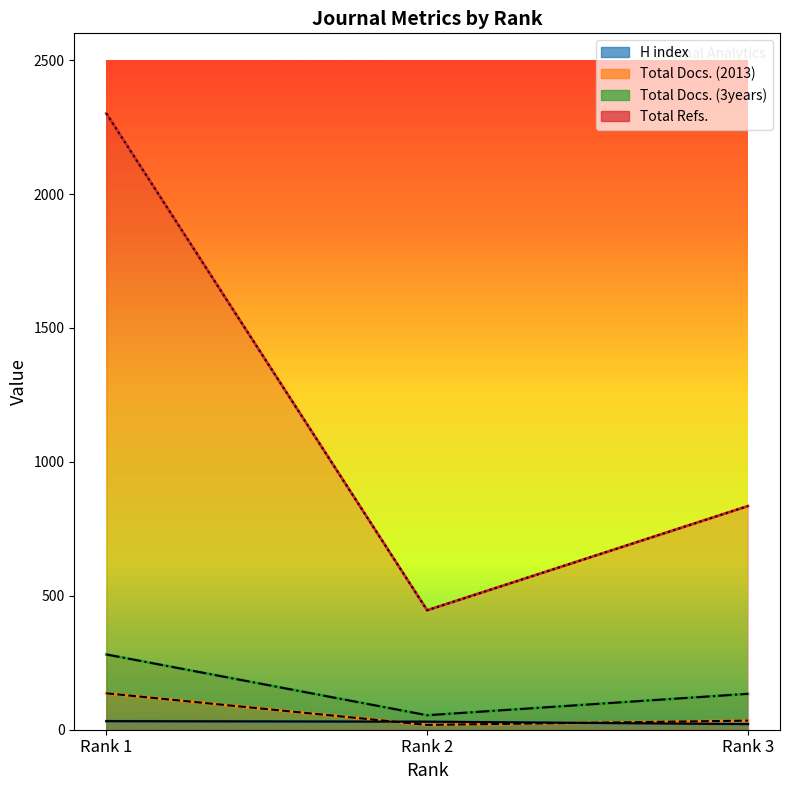

Does the chart have visible grid lines?

No